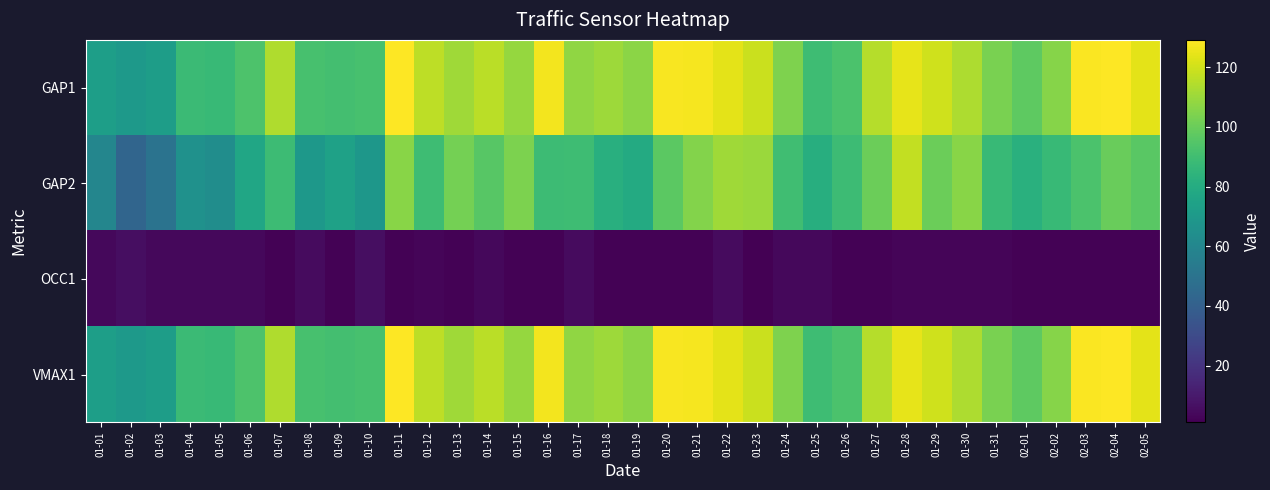

At which category is the sum across all series the highest?

01-28